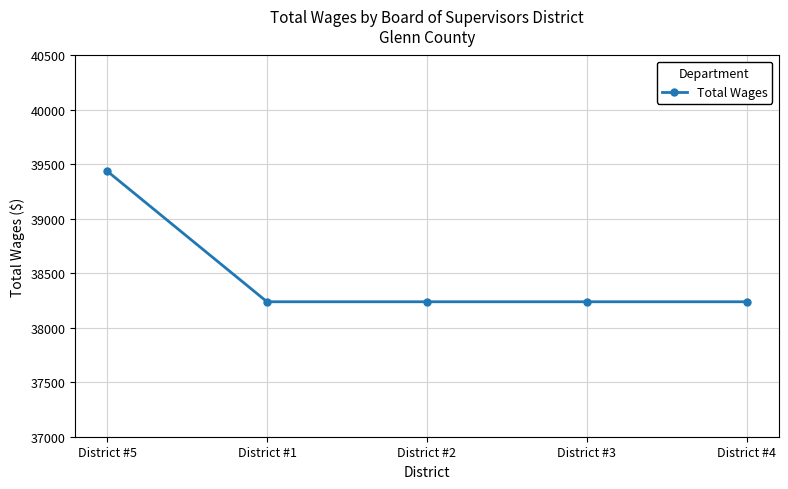

Reading right to left, transcribe all the data shown in this chart.

District #4=38239	District #3=38239	District #2=38239	District #1=38239	District #5=39439